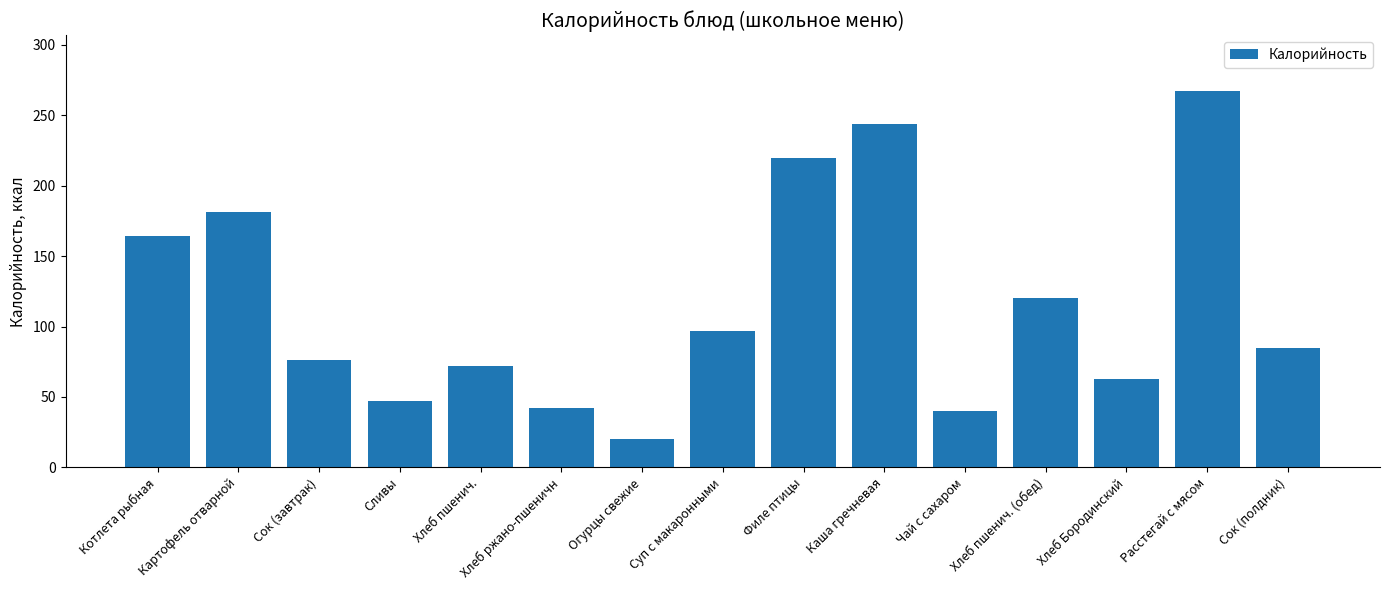

What is the difference between the maximum and minimum values?

246.6